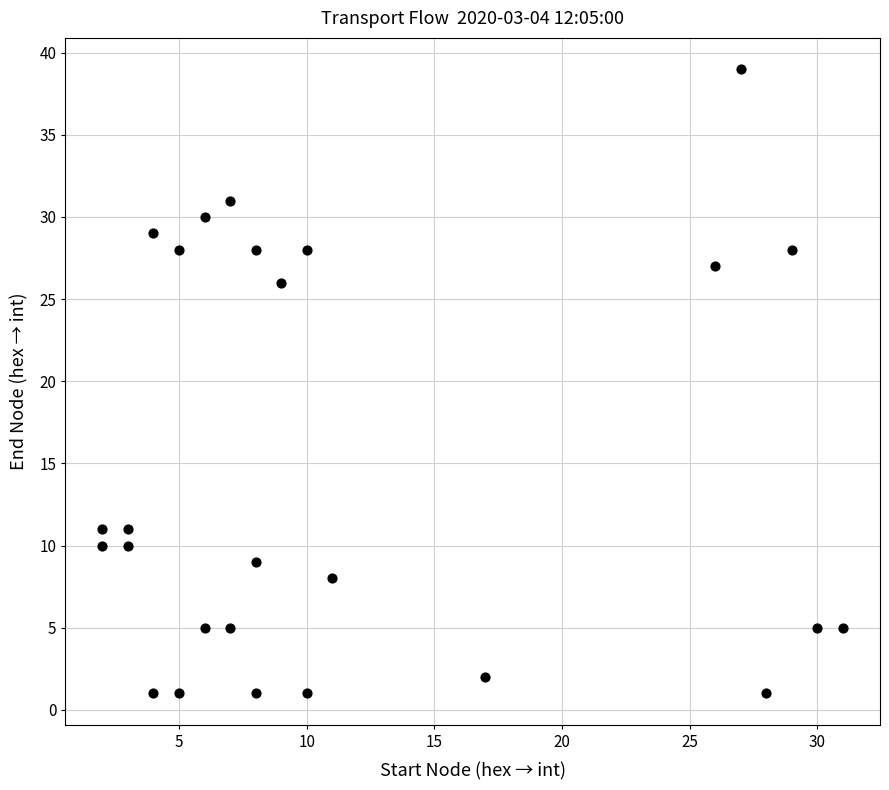

What is the range of X values (max minus min)?

29